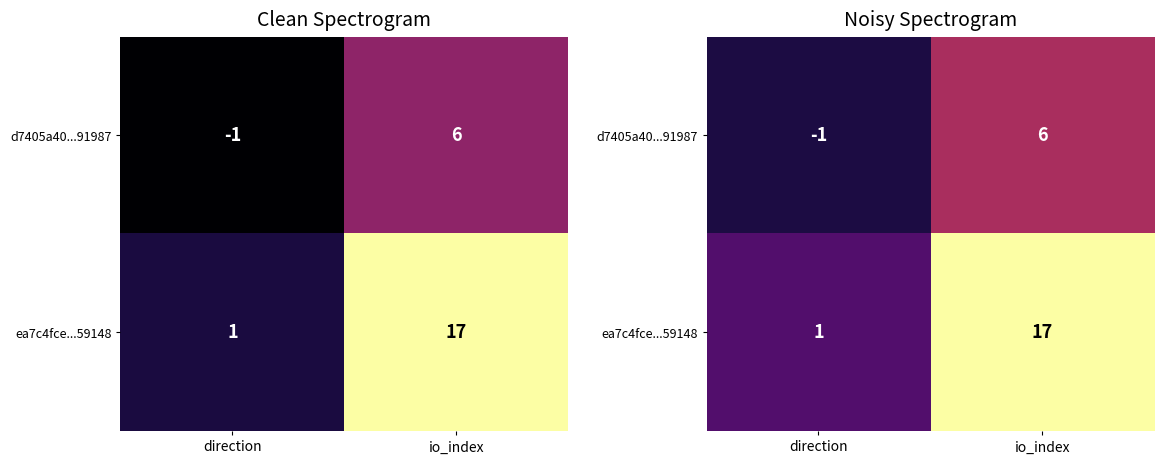

Where is ea7c4fce...59148 nearest to the value 0?

direction